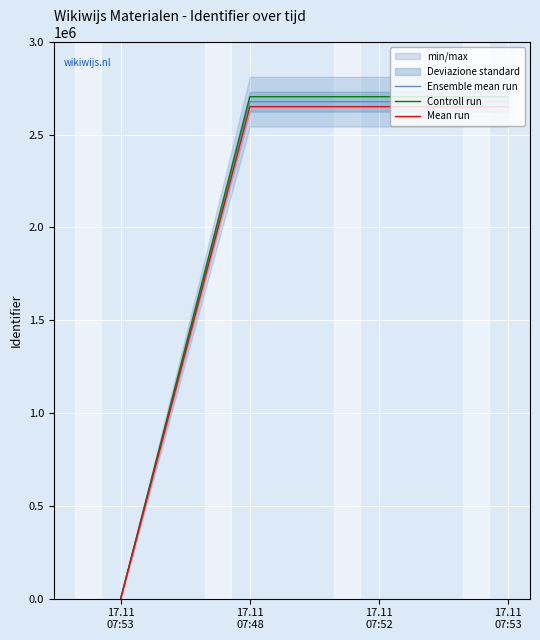

Reading left to right, extract all data points from this chart.

Ensemble mean run: 0.0	2677065.0	2677091.0	2677092.0
Controll run: 0.0	2703835.6	2703861.9	2703862.9
Mean run: 0.0	2650294.4	2650320.1	2650321.1